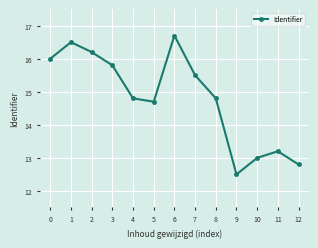

How many points are lower than both their immediate neighbors (excluding endpoints)?

2